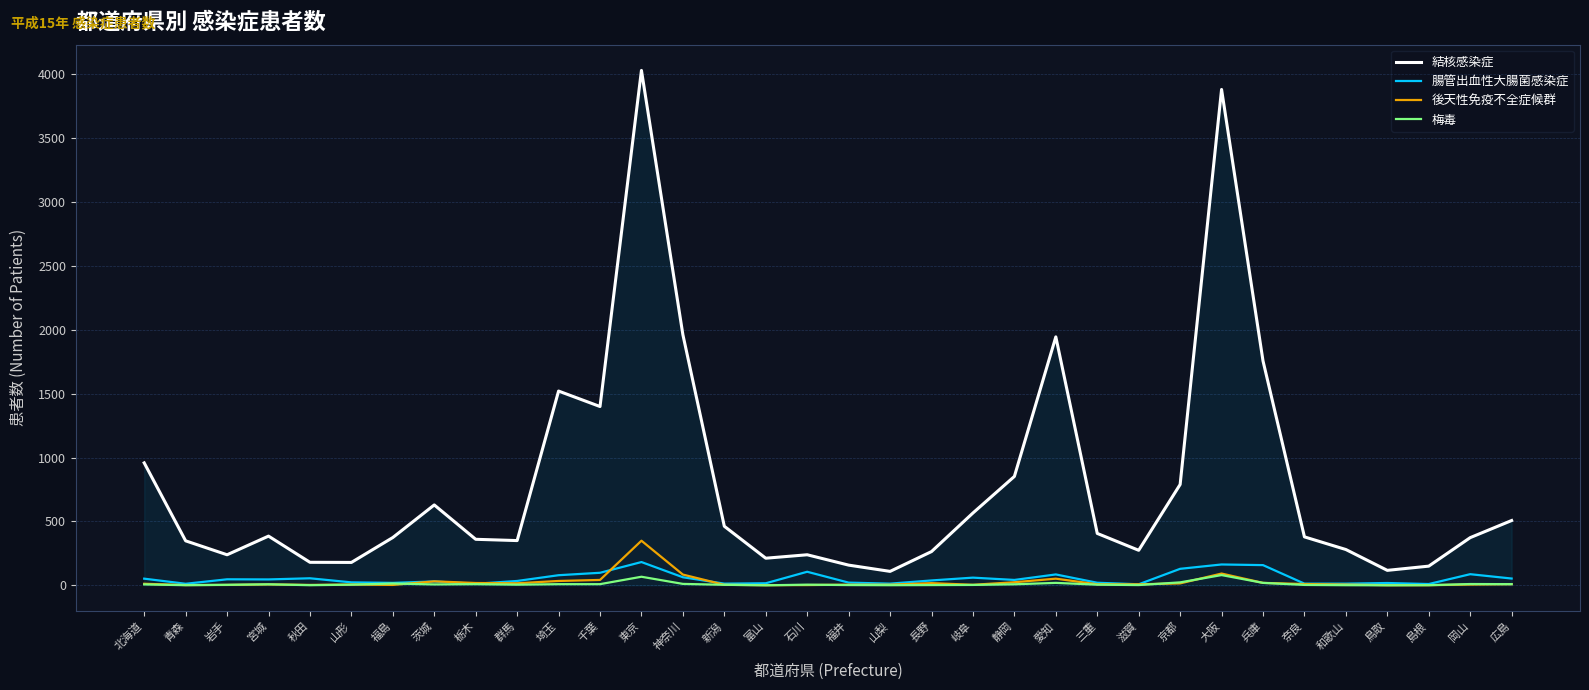

Read the 結核感染症 value at 島根.

150